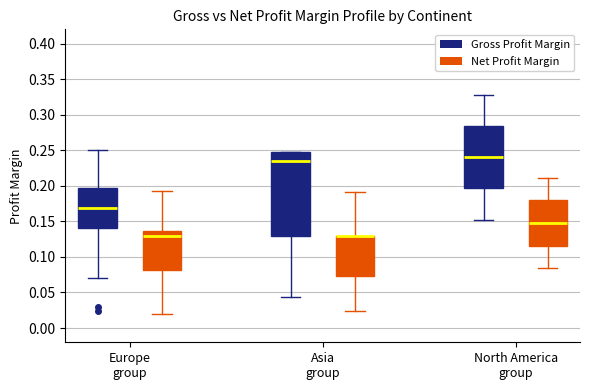

Comparing the boxes themselves (not the whiskers), which one is the tallest?

Asia group (Gross Profit Margin)